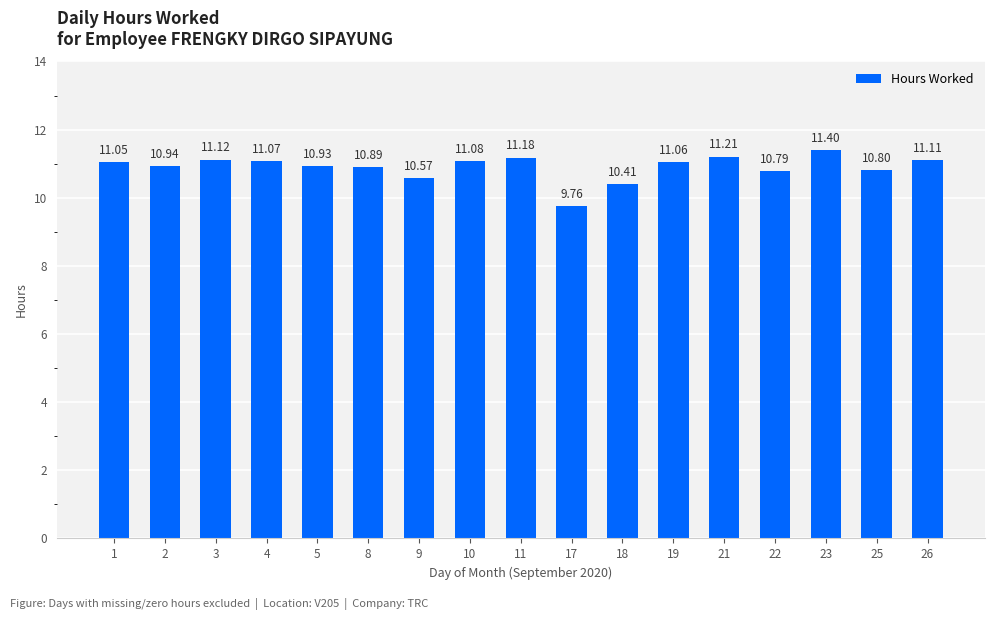

Which category has the highest value across all series?

23